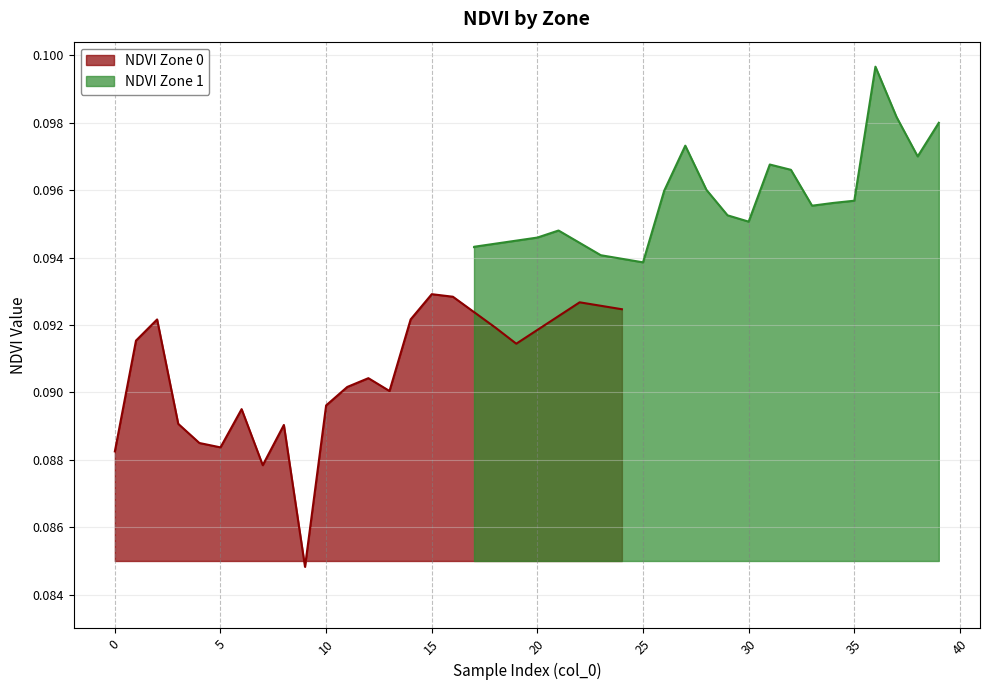

How many points are lower than both their immediate neighbors (excluding endpoints)?

5